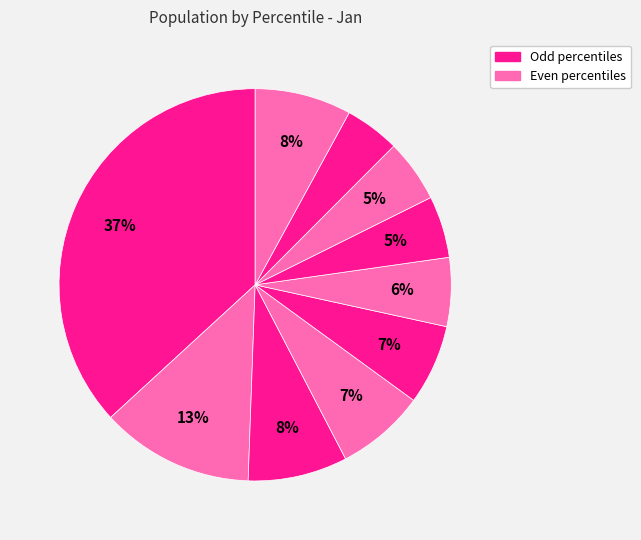

How many slices are in this pie chart?

10